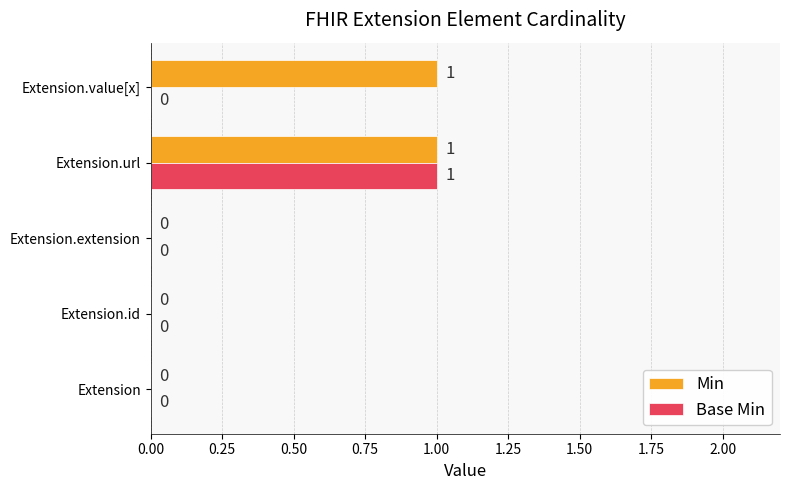

Is the value of Base Min at Extension.id greater than the value of Min at Extension.value[x]?

No